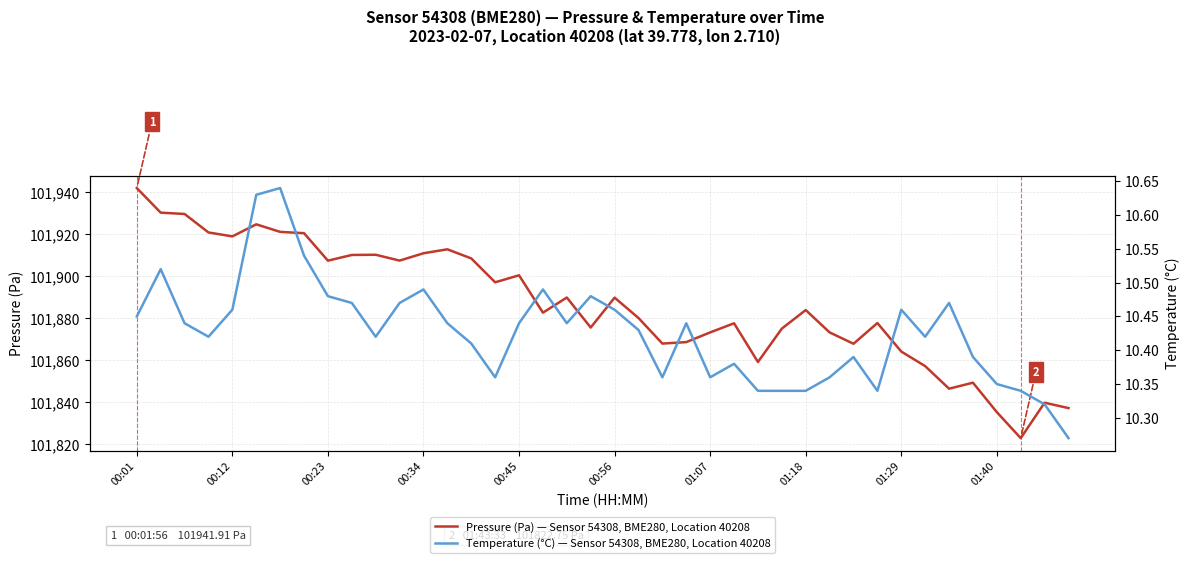

What is the minimum value shown in the chart?

10.3